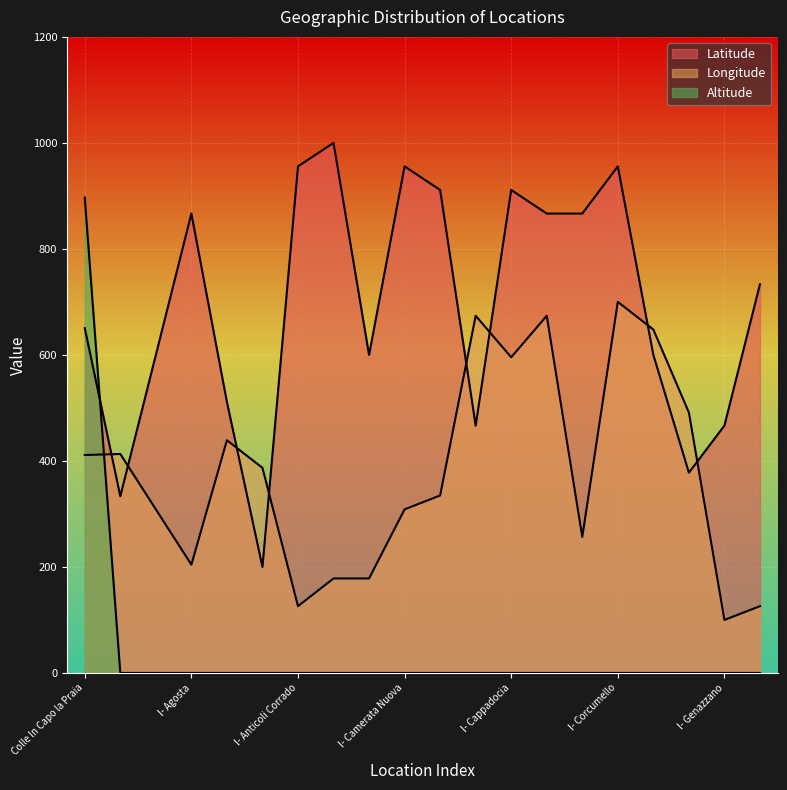

Read the Latitude value at I- Acuto.

333.3